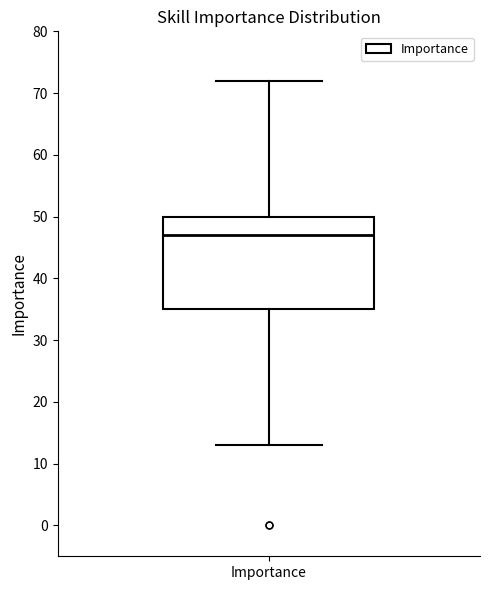

Where is the upper edge of the box for Importance on the y-axis? The values are not printed on the chart, so give them approximately, as read against the axis.

50